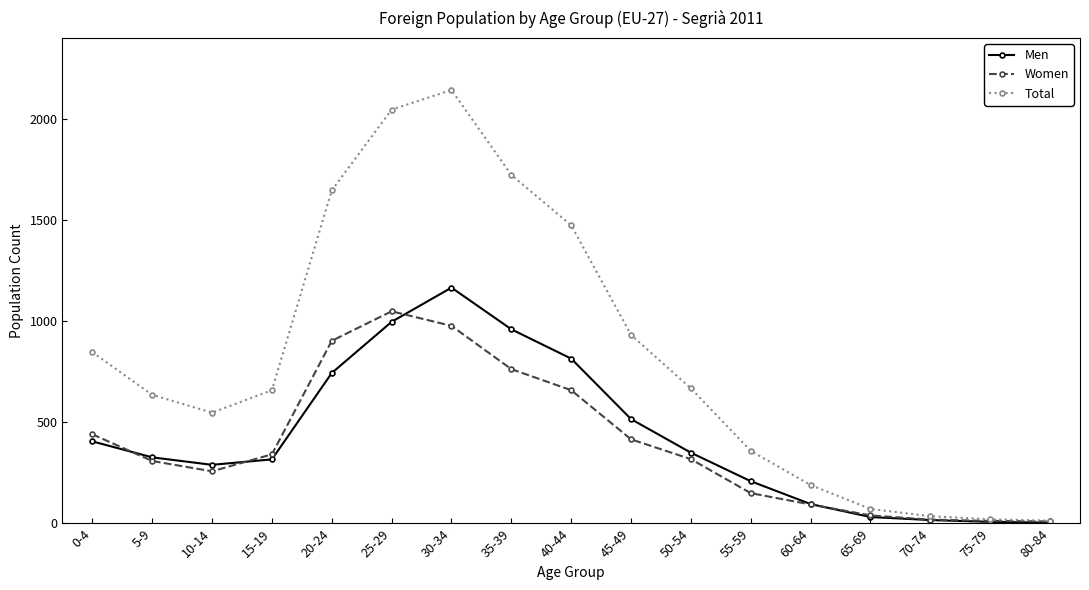

At which label does Women reach its peak?

25-29